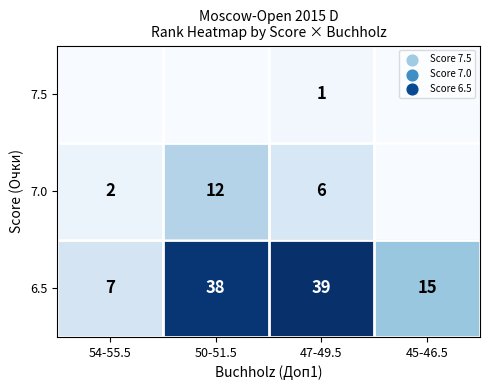

What is the difference between the 6.5 values at 47-49.5 and 54-55.5?

32